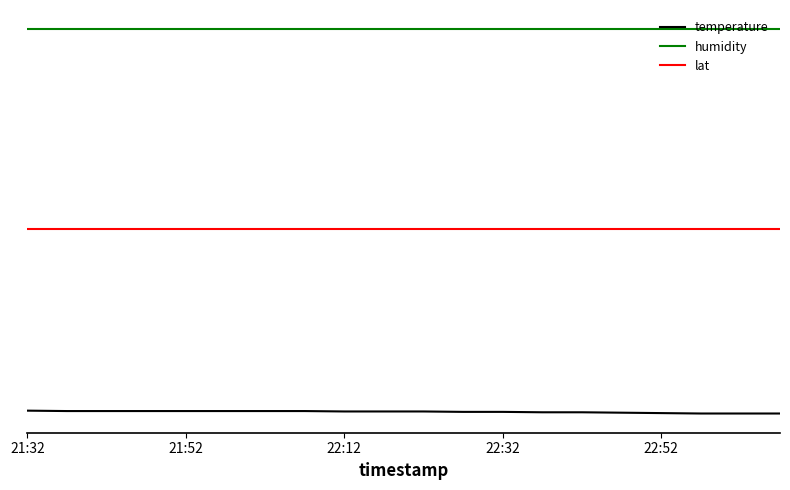

True or false: humidity and lat cross at least once.

False